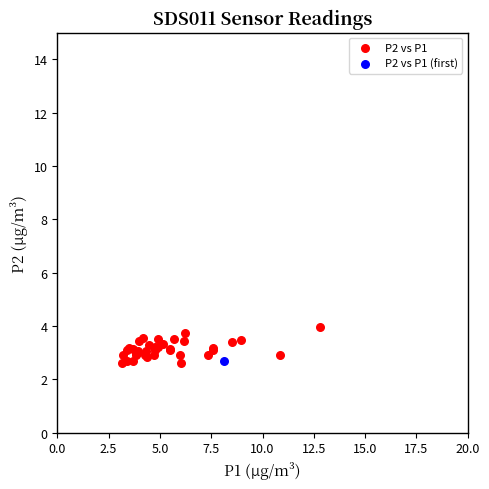

What are all the series names shown in the legend?

P2 vs P1, P2 vs P1 (first)